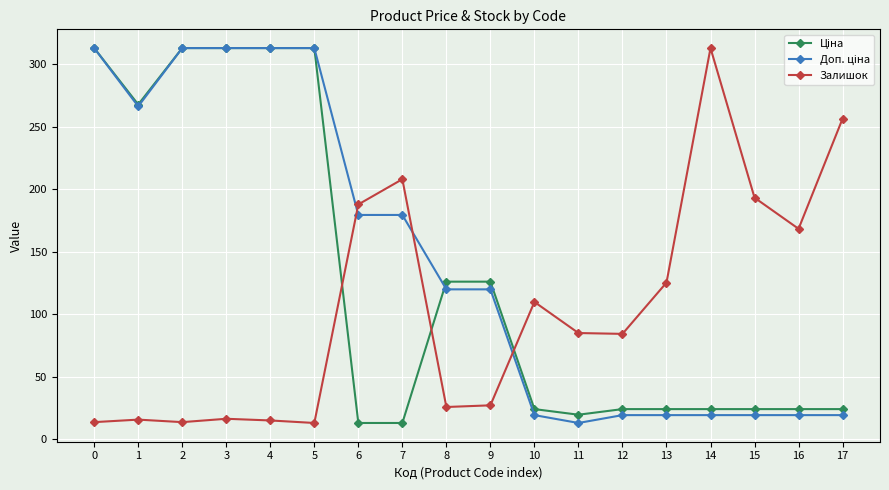

The Залишок series shows 85.0 at 11. True or false?

True